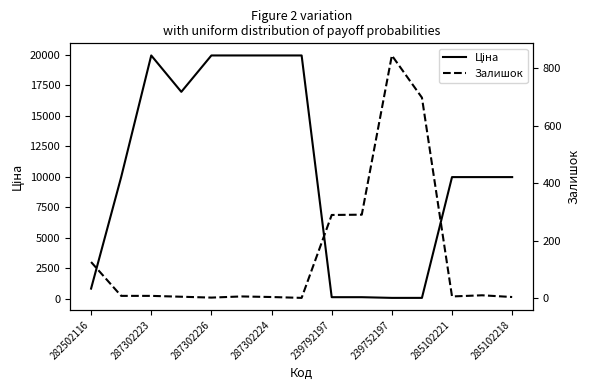

At which category is the sum across all series the highest?

287302223